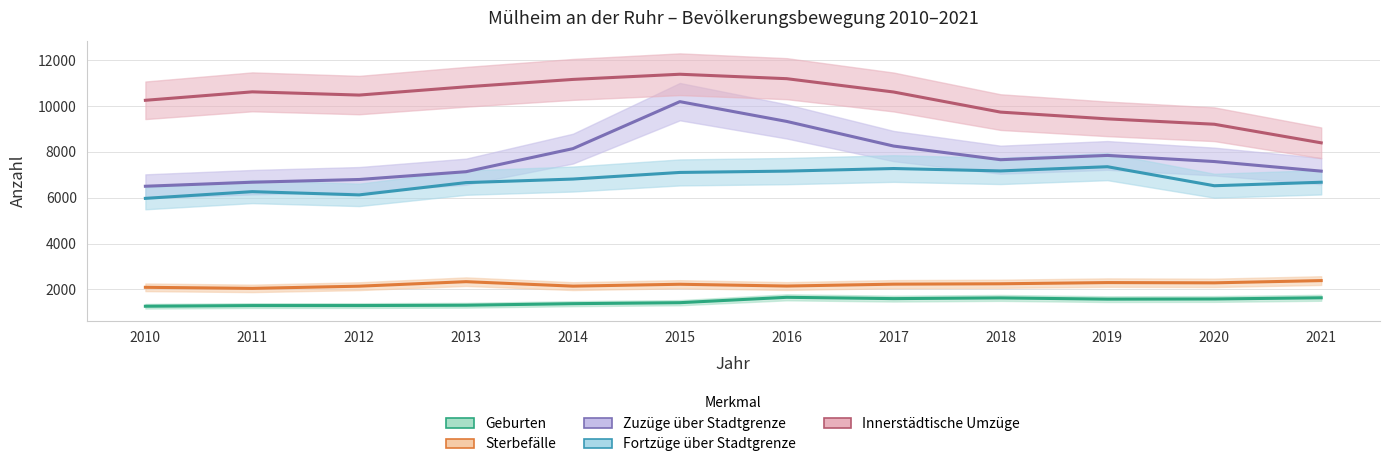

Which has a higher value, 2021 or 2020?

2021